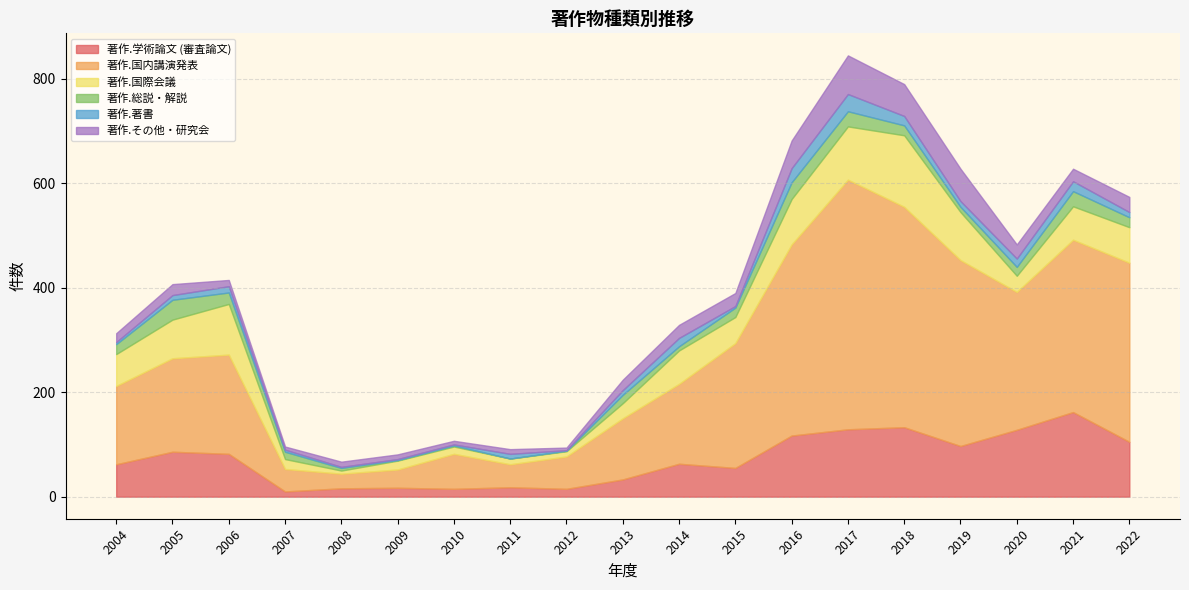

Where is the first local minimum for 著作.学術論文 (審査論文)?

2007